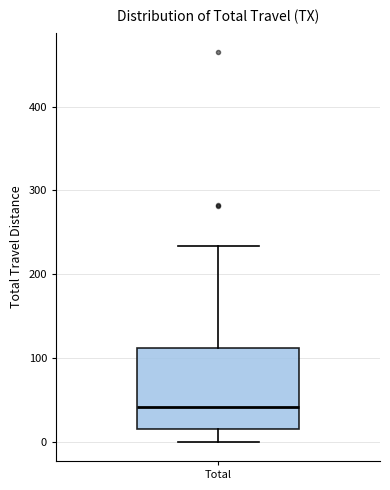

Where is the upper edge of the box for Total on the y-axis? The values are not printed on the chart, so give them approximately, as read against the axis.

110